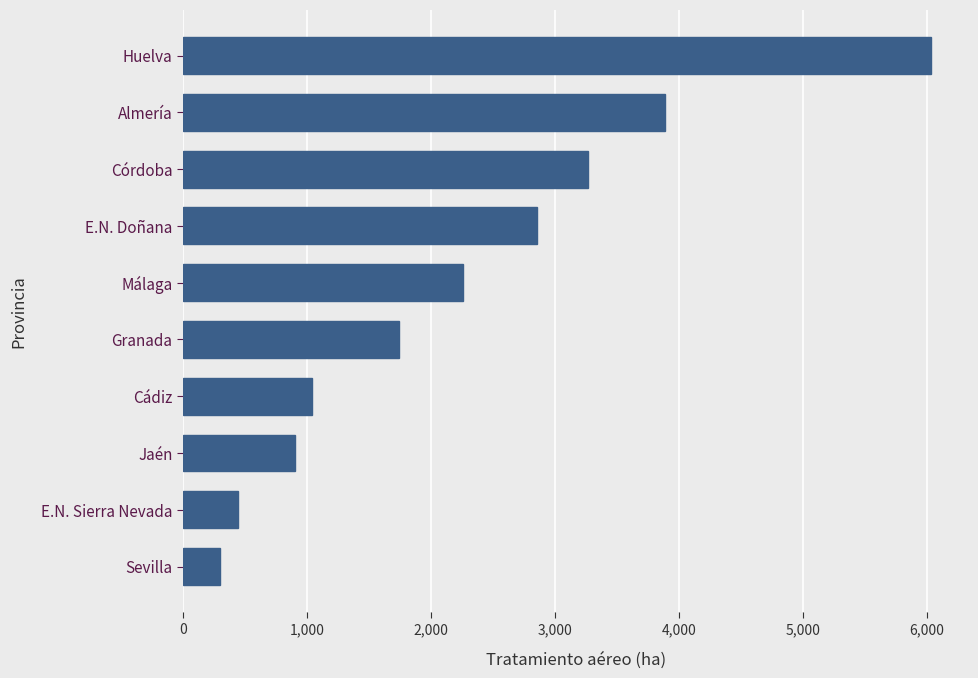

What is the approximate value at Almería?

3891